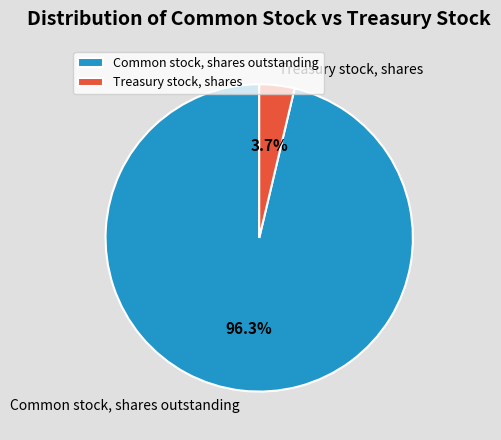

What is the largest slice in the pie chart?

Common stock, shares outstanding